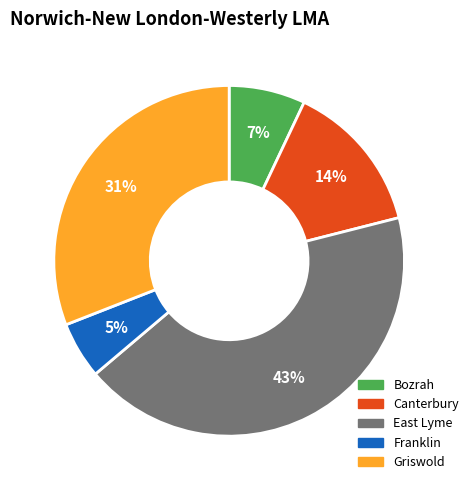

Count the number of slices in the pie.

5